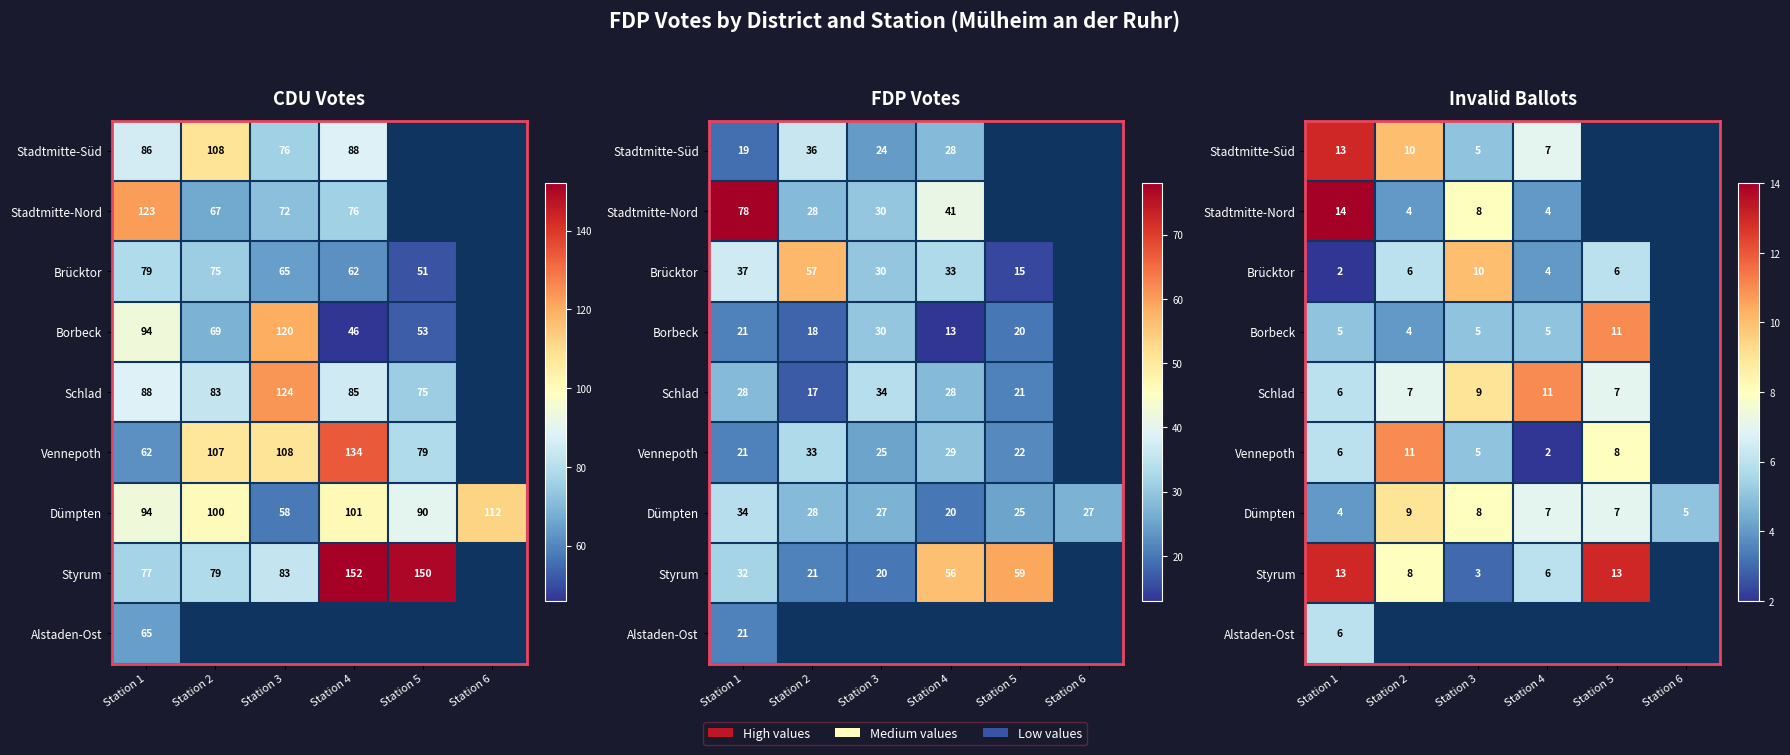

Which category has the highest value in the Stadtmitte-Süd series?

Station 1